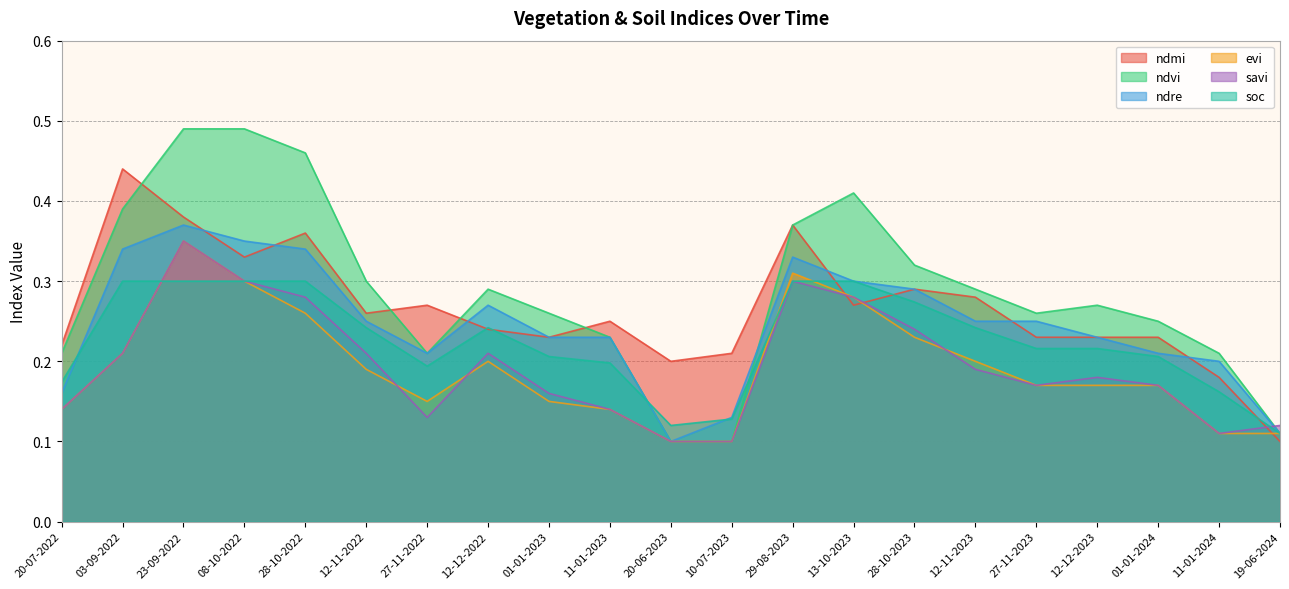

At 23-09-2022, list the series in order from smallest to largest.

soc, evi, savi, ndre, ndmi, ndvi